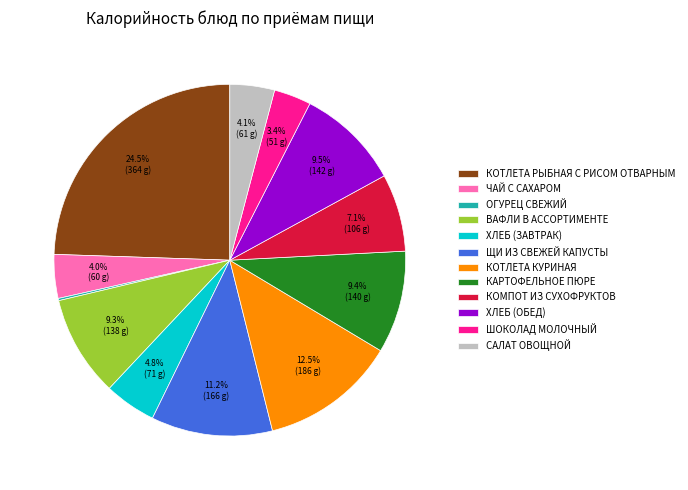

Is ХЛЕБ (ЗАВТРАК) the majority of the pie?

No